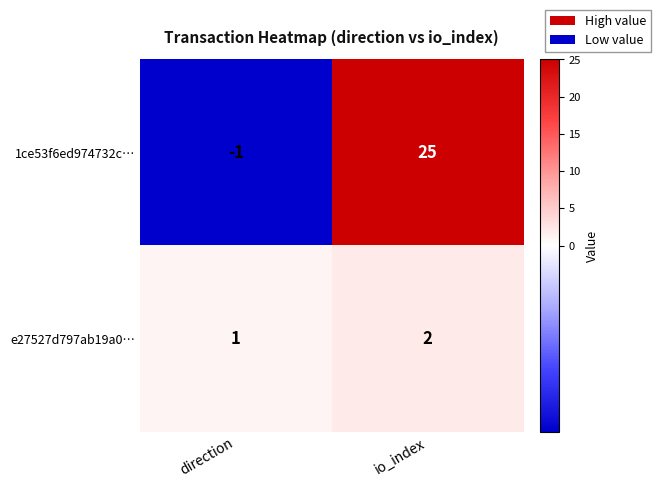

Reading left to right, extract all data points from this chart.

1ce53f6ed974732c…: -1	25
e27527d797ab19a0…: 1	2